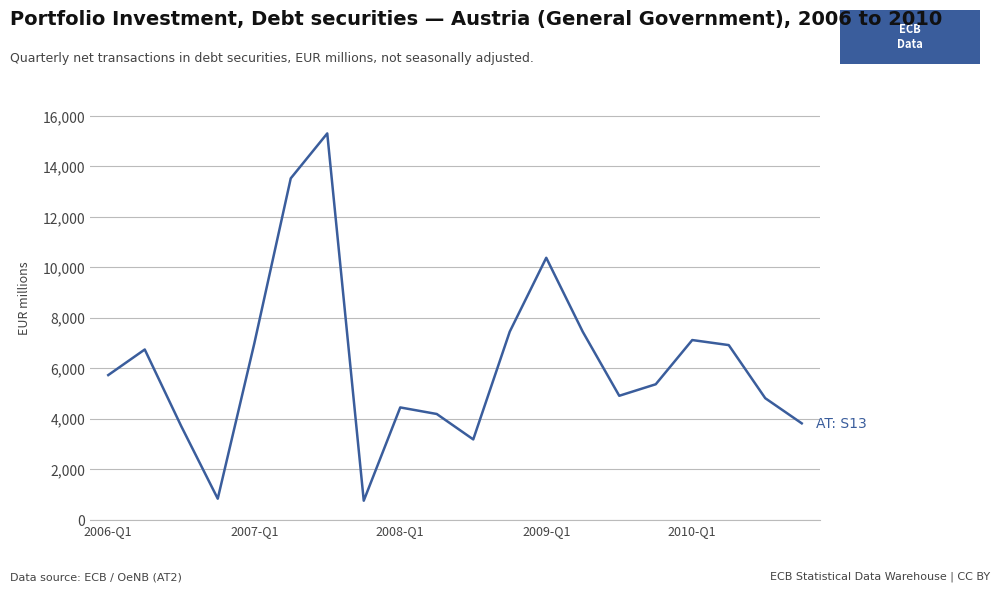

How many values are below 5727?

10